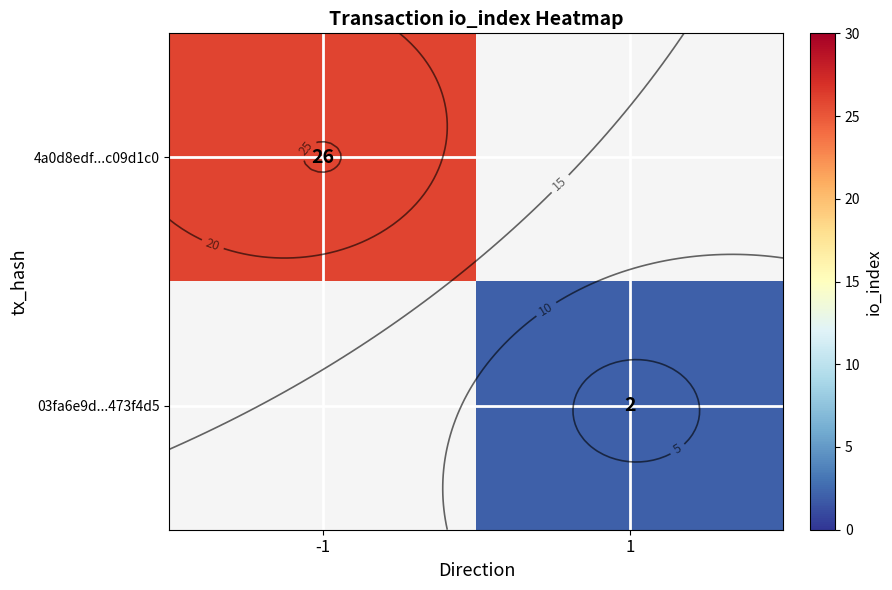

List the series in order of their overall mean, highest first.

4a0d8edf...c09d1c0, 03fa6e9d...473f4d5